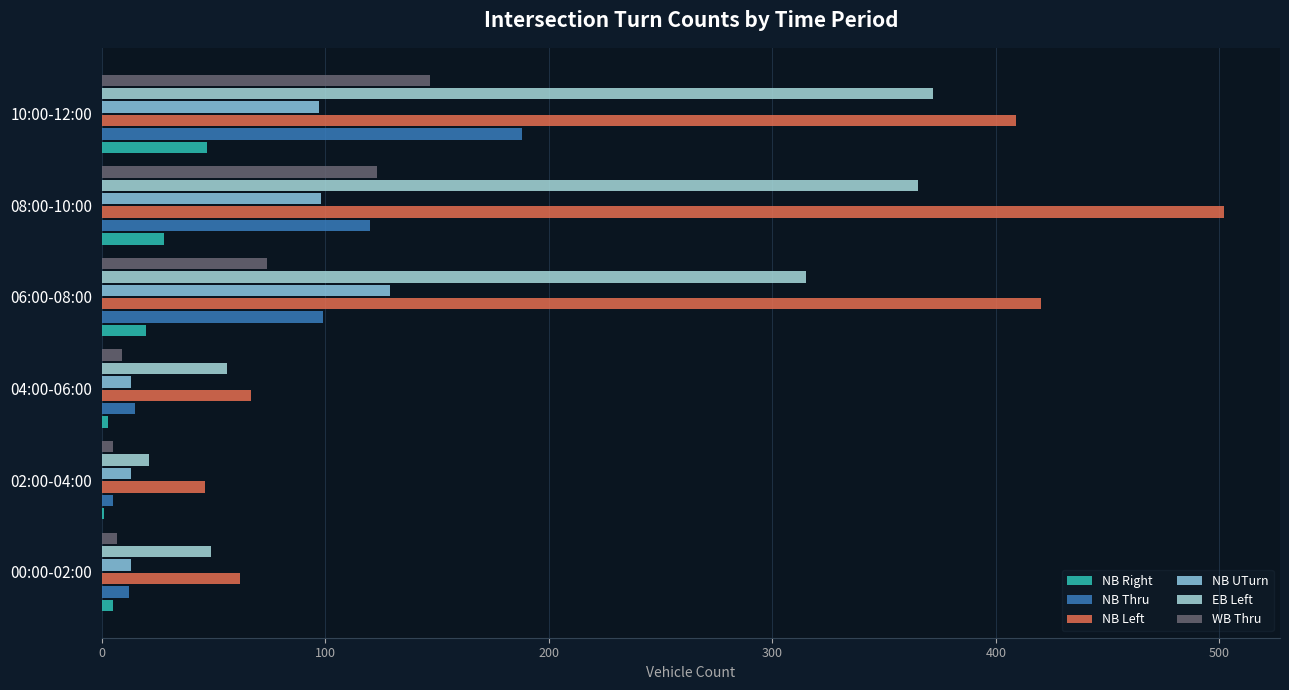

Which series has the largest total across all categories?

NB Left